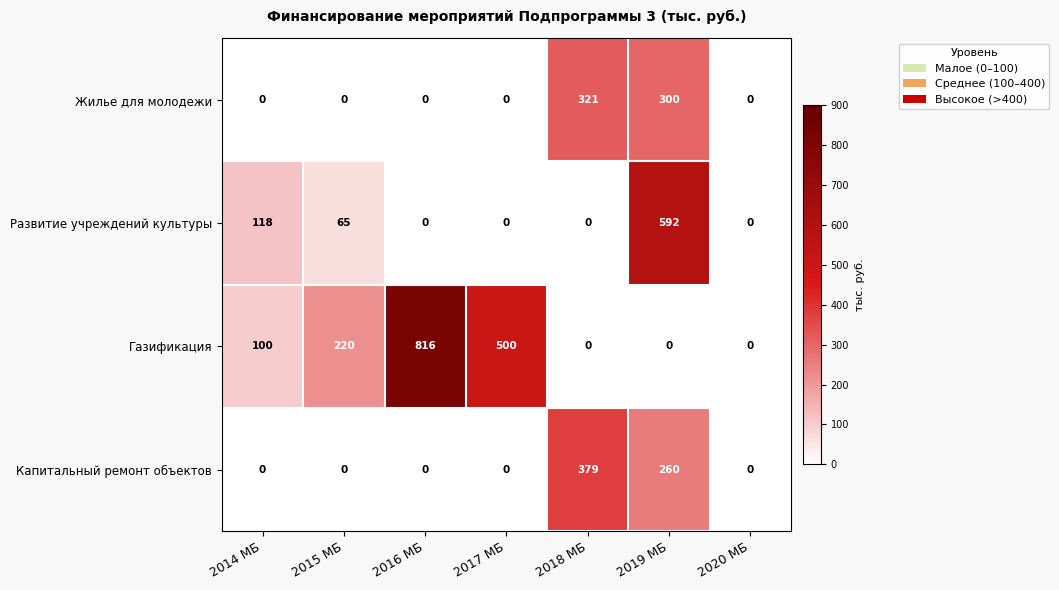

What is the difference between the maximum and minimum values in the Развитие учреждений культуры series?

592